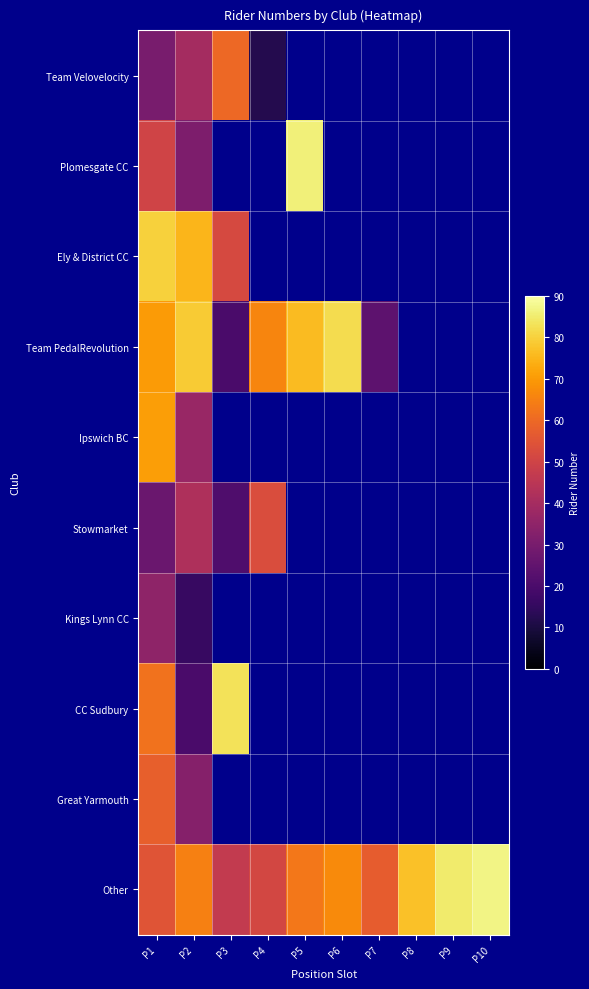

At which category is the sum across all series the highest?

P1